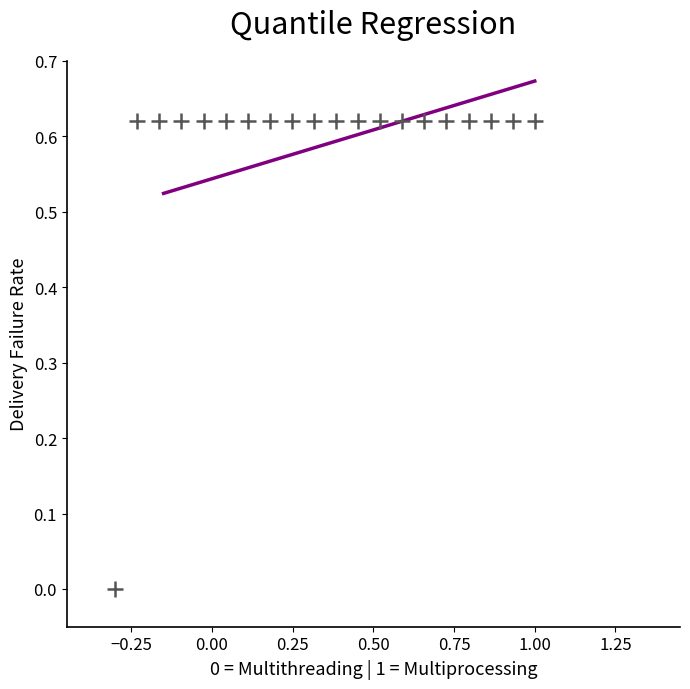

What is the range of X values (max minus min)?

1.3